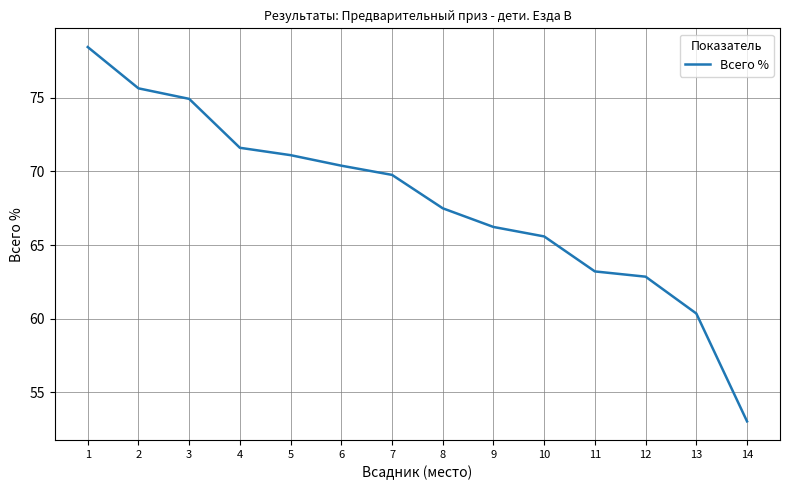

Count the number of values greater than 69.

7